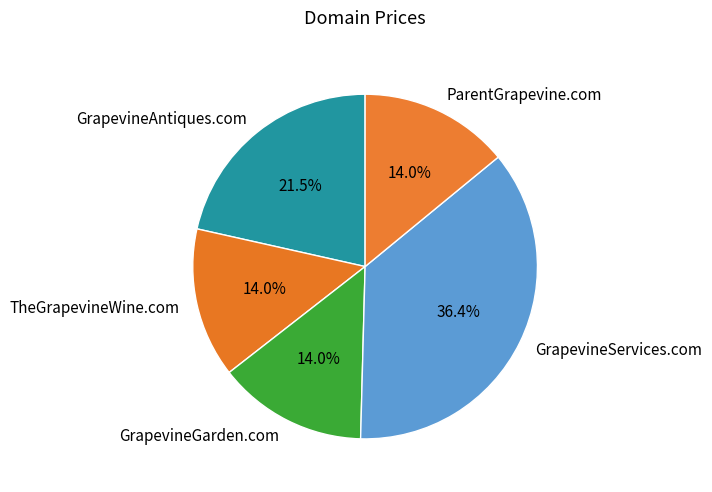

What percentage is the GrapevineGarden.com slice, to the nearest percent?

14%